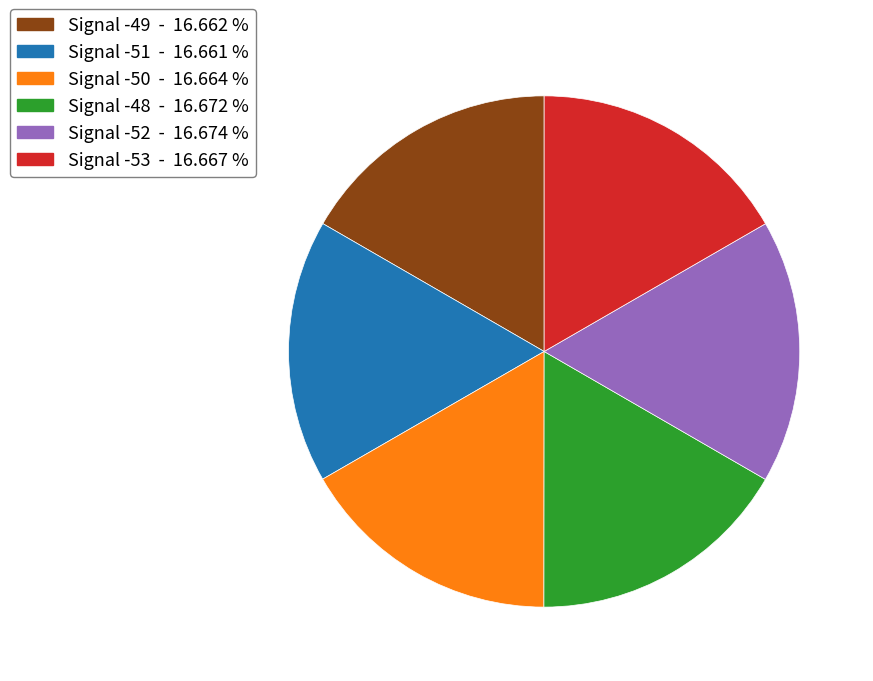

Does any single category account for the majority?

No